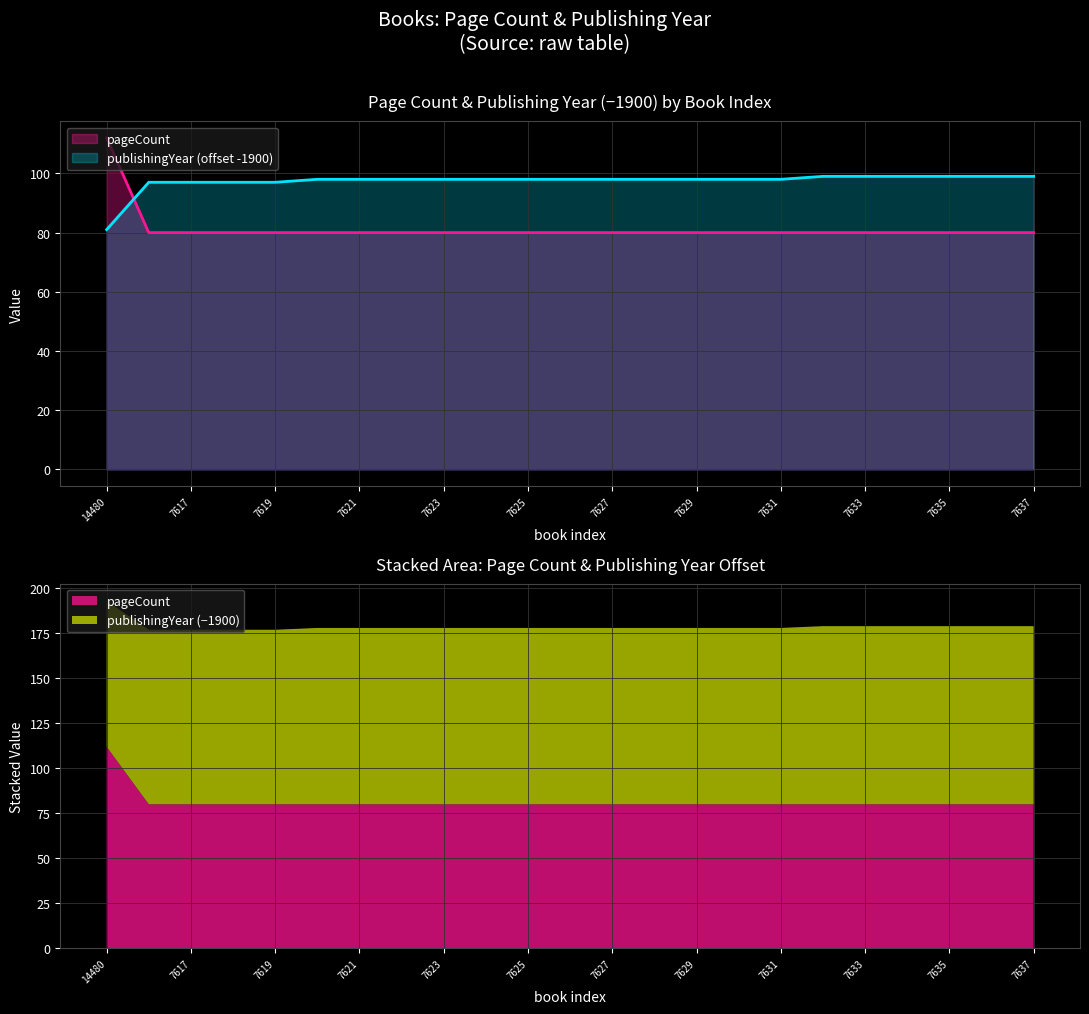

Where does the publishingYear series first go above 98?

7632